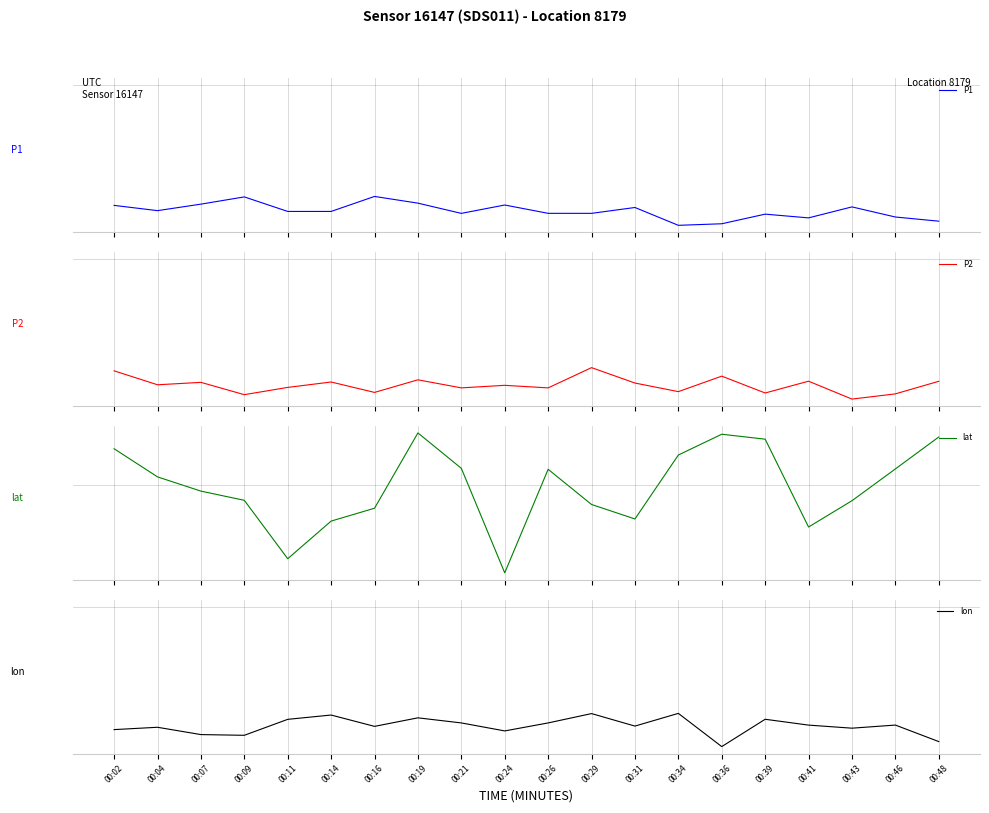

Is it true that P1 equals -0.6 at 00:48?

False